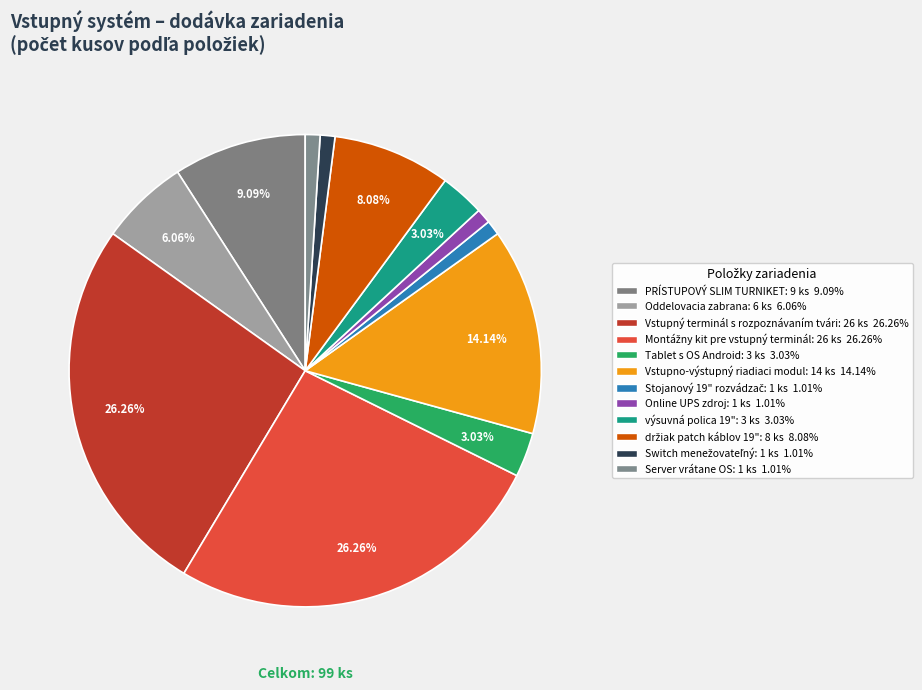

How many slices are in this pie chart?

12